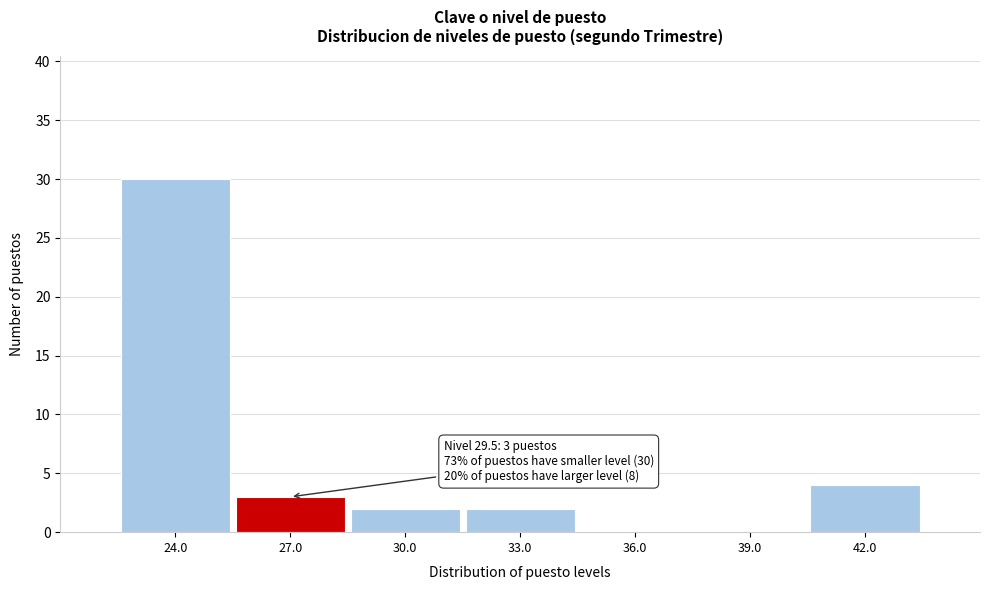

Reading right to left, transcribe all the data shown in this chart.

42.0=4	39.0=0	36.0=0	33.0=2	30.0=2	27.0=3	24.0=30